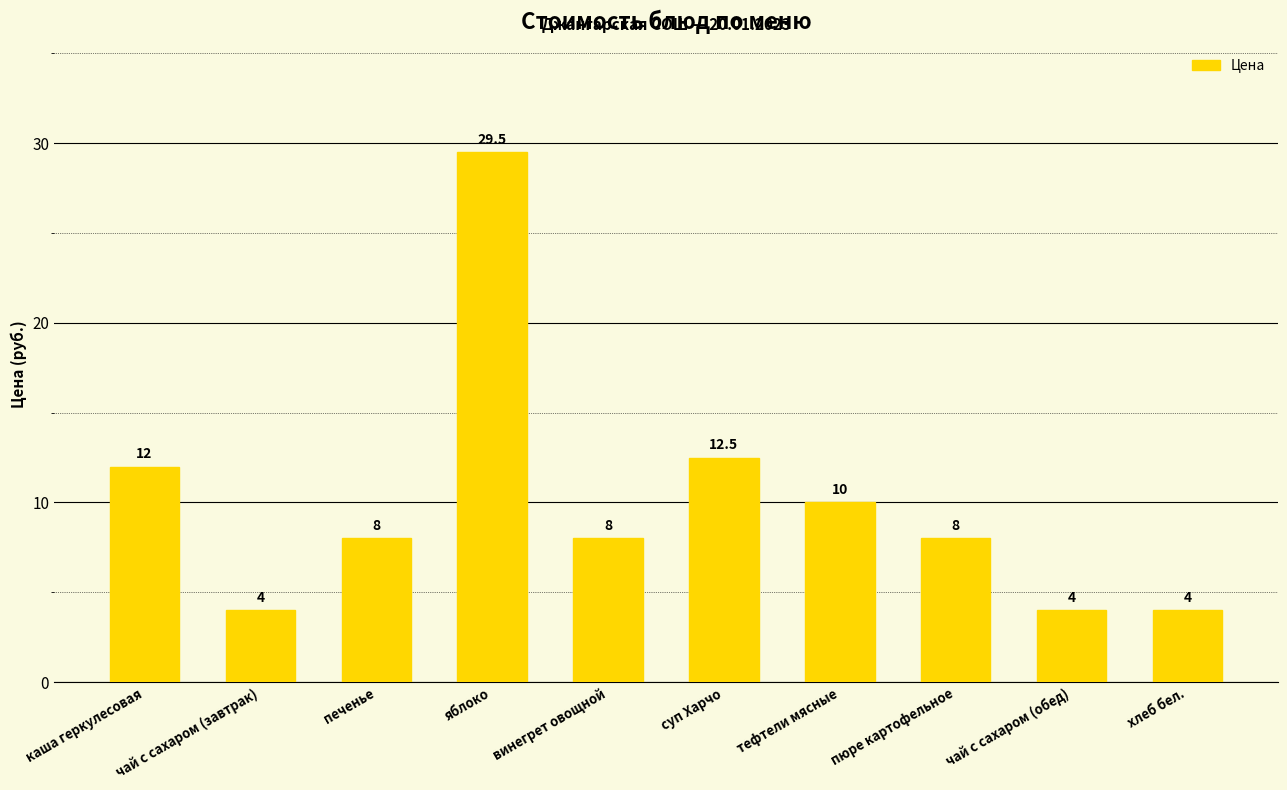

What is the difference between the second highest and minimum values?

8.5